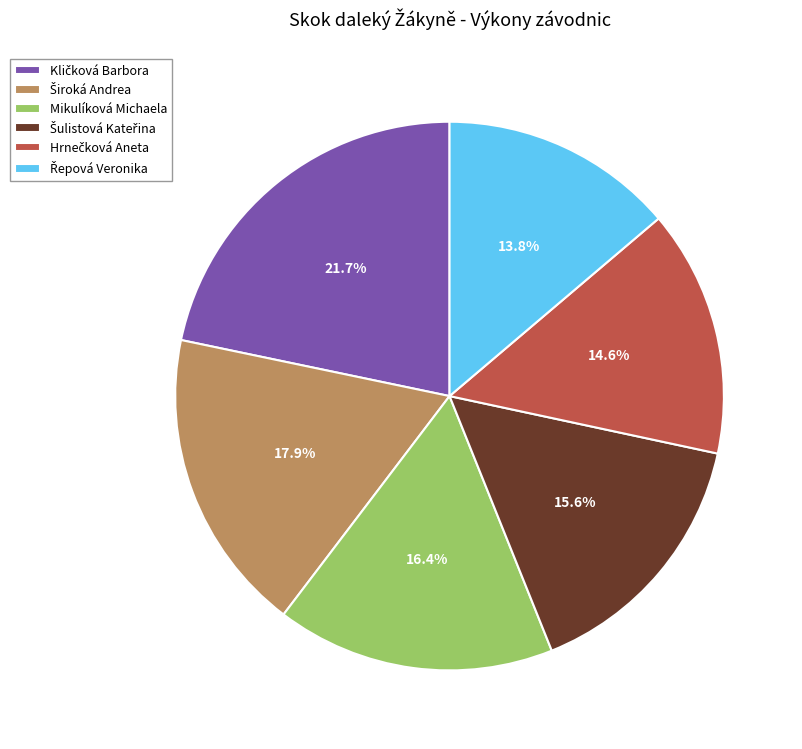

To the nearest percent, what is the average slice percentage?

17%